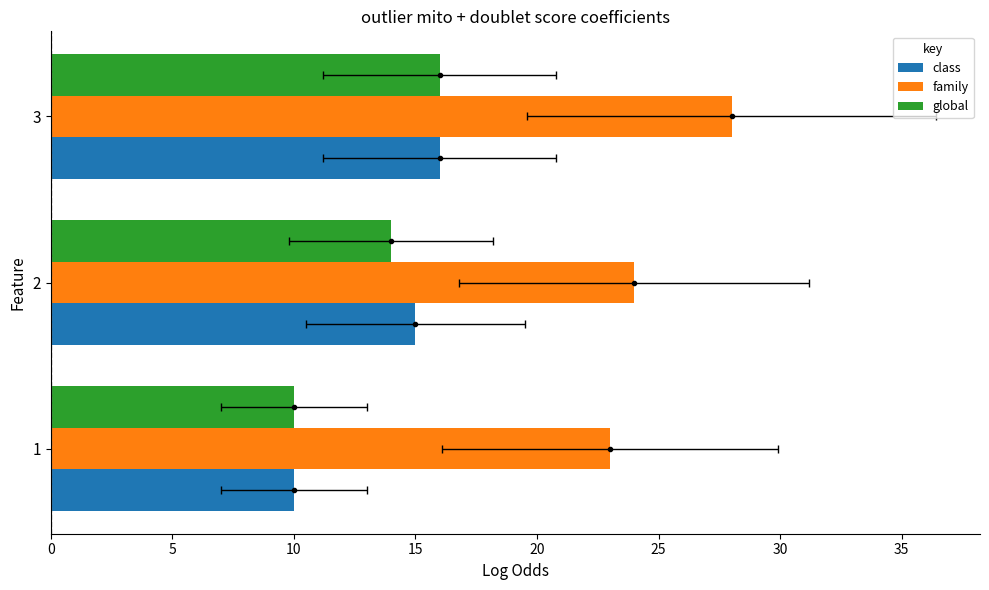

How many values in the family series exceed 24?

1